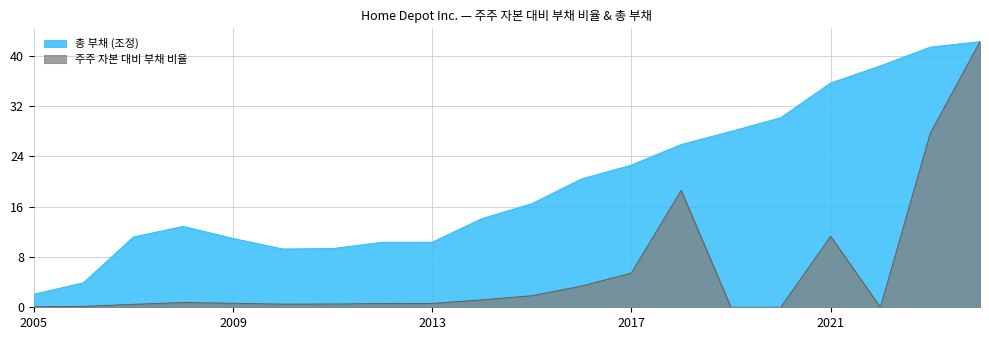

At which label is 총 부채 (조정) closest to 22?

2017